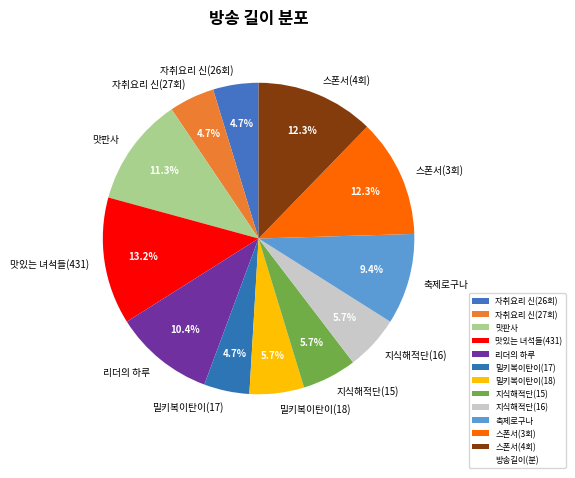

What is the largest slice in the pie chart?

맛있는 녀석들(431)